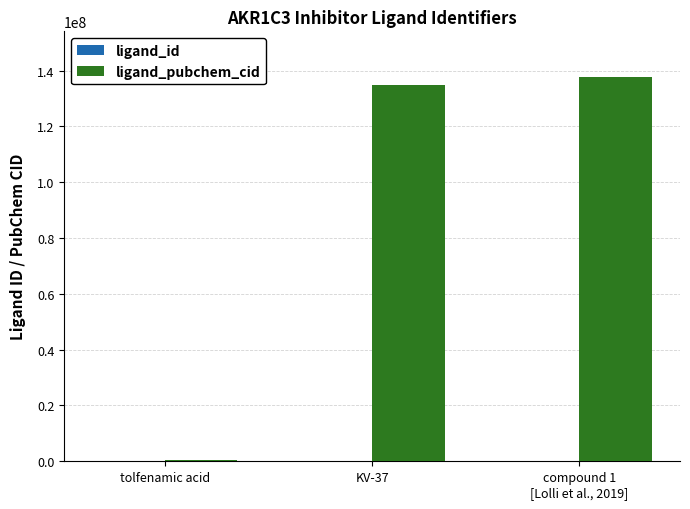

Which series has the largest total across all categories?

ligand_pubchem_cid